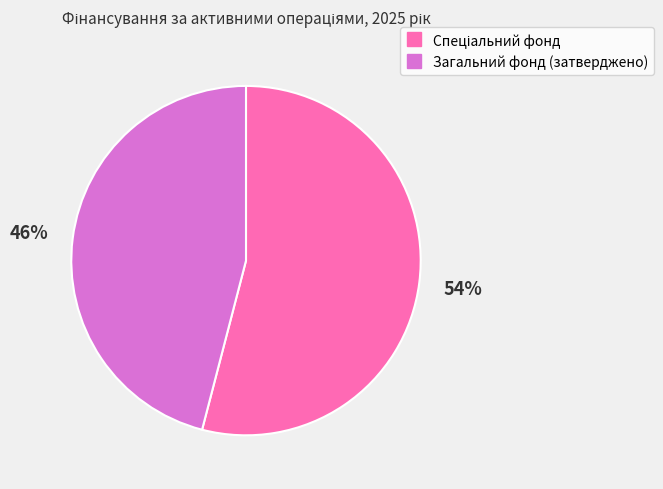

To the nearest percent, what is the difference between the largest and smallest slice percentages?

8%